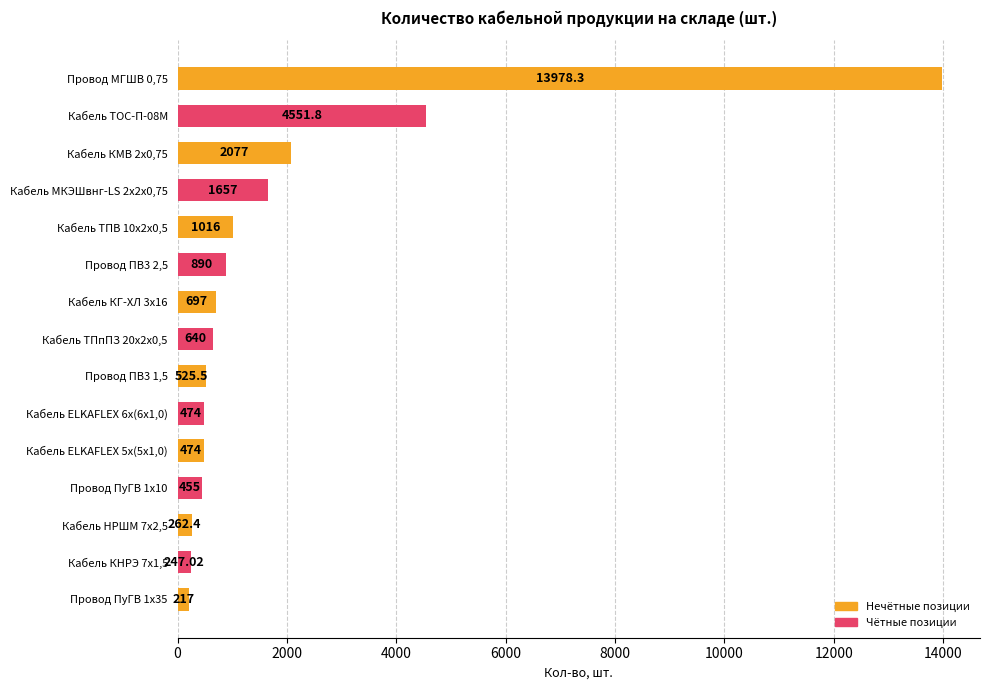

What is the difference between the values at Провод ПуГВ 1х10 and Кабель КГ-ХЛ 3х16?

242.0